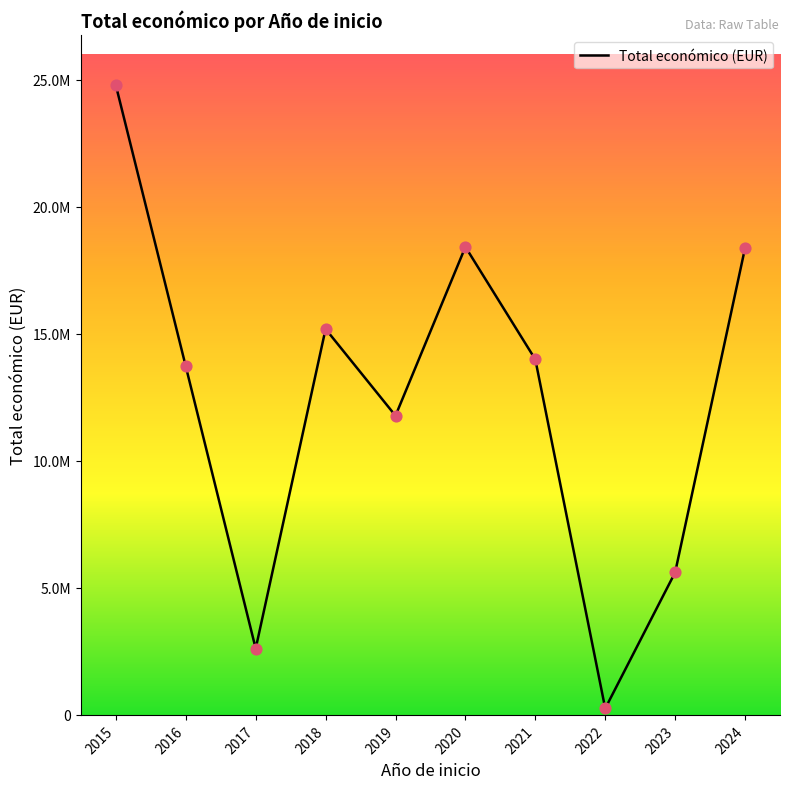

What is the ratio of the value at 2023 to the value at 2024?

0.3